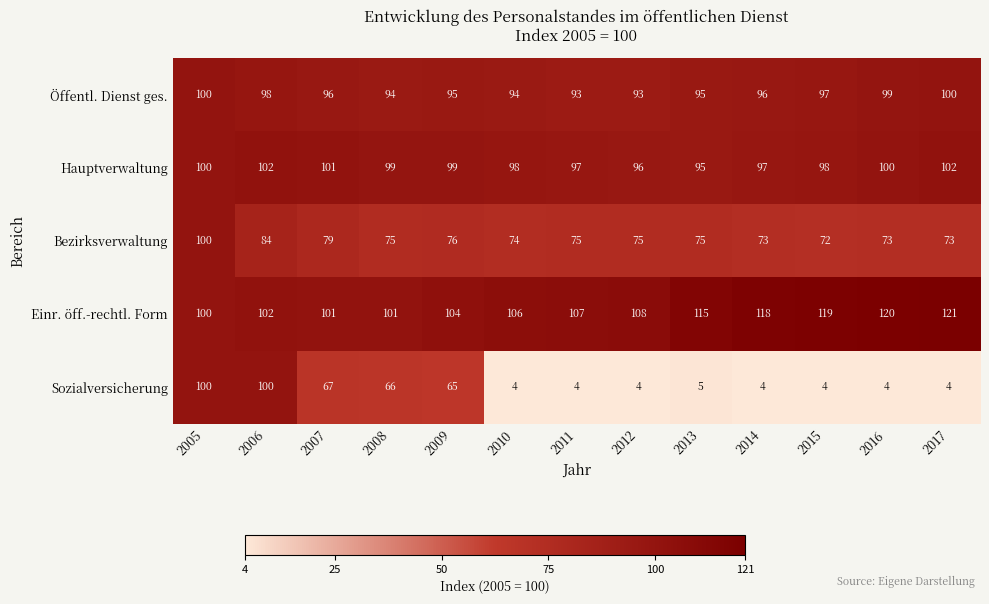

Rank the series at 2010 from lowest to highest value.

Sozialversicherung, Bezirksverwaltung, Öffentl. Dienst ges., Hauptverwaltung, Einr. öff.-rechtl. Form